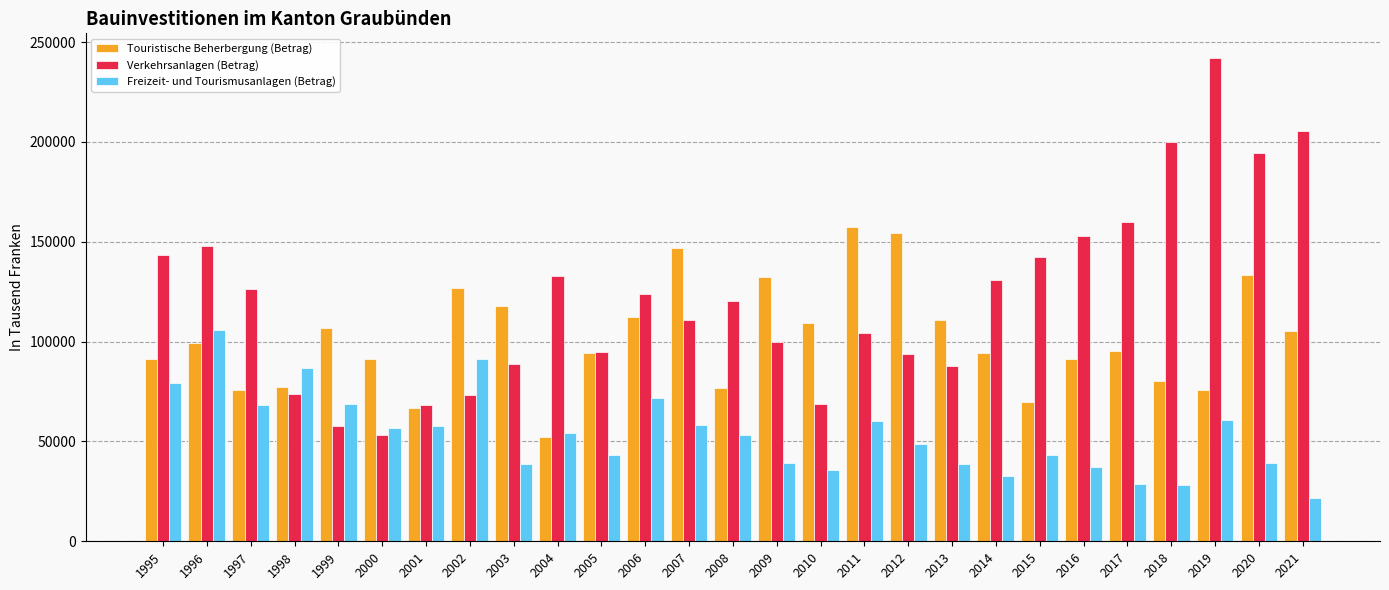

How many groups of bars are there?

27